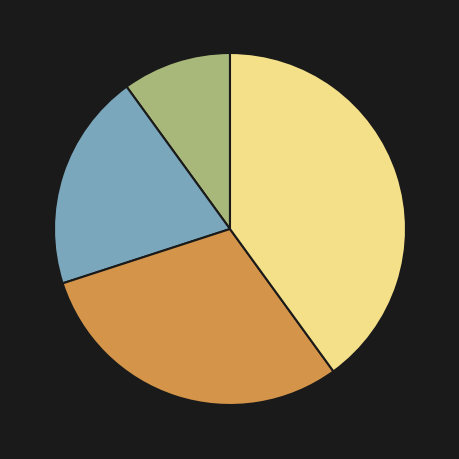

How many segments does this pie chart have?

4